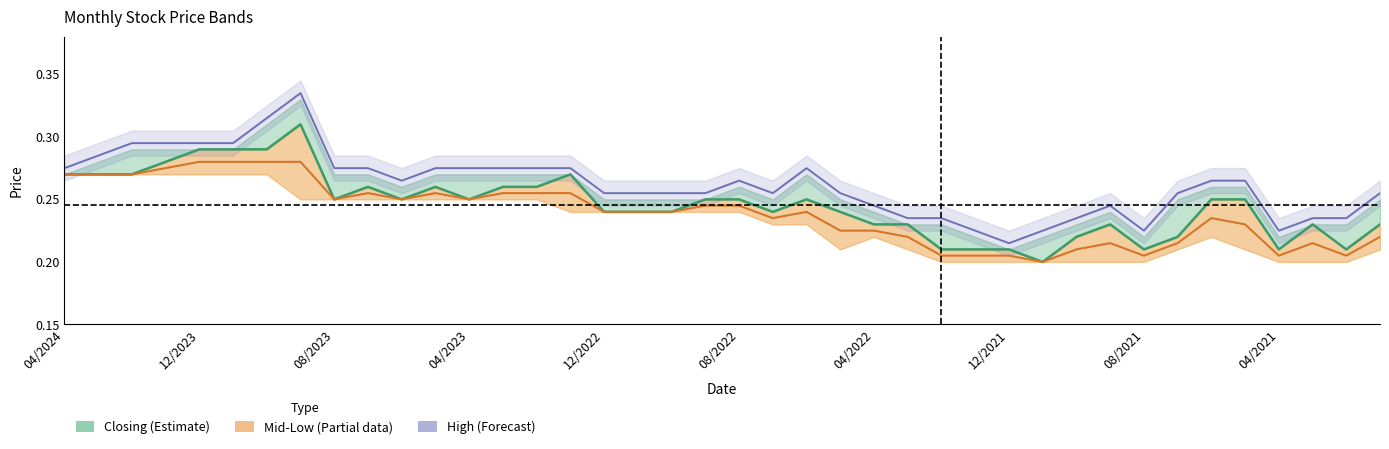

What are all the series names shown in the legend?

Closing (Estimate), Mid-Low (Partial data), High (Forecast)